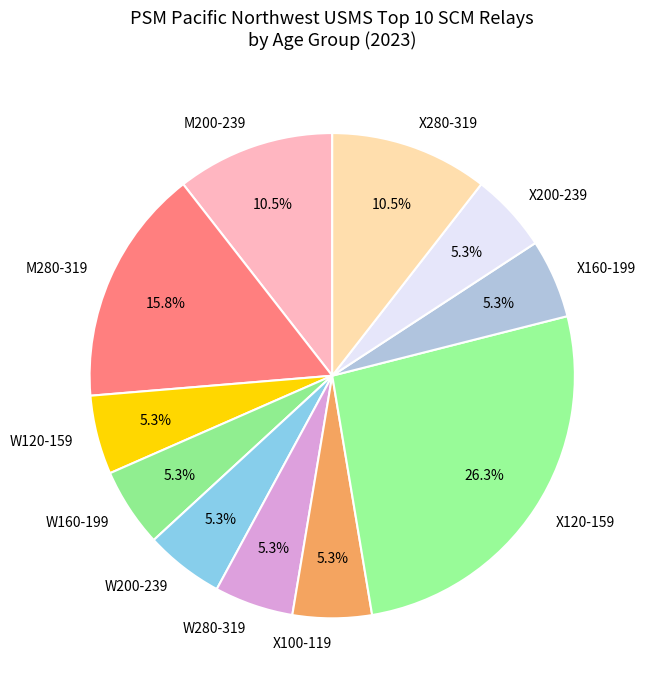

Is there a majority slice in this chart?

No